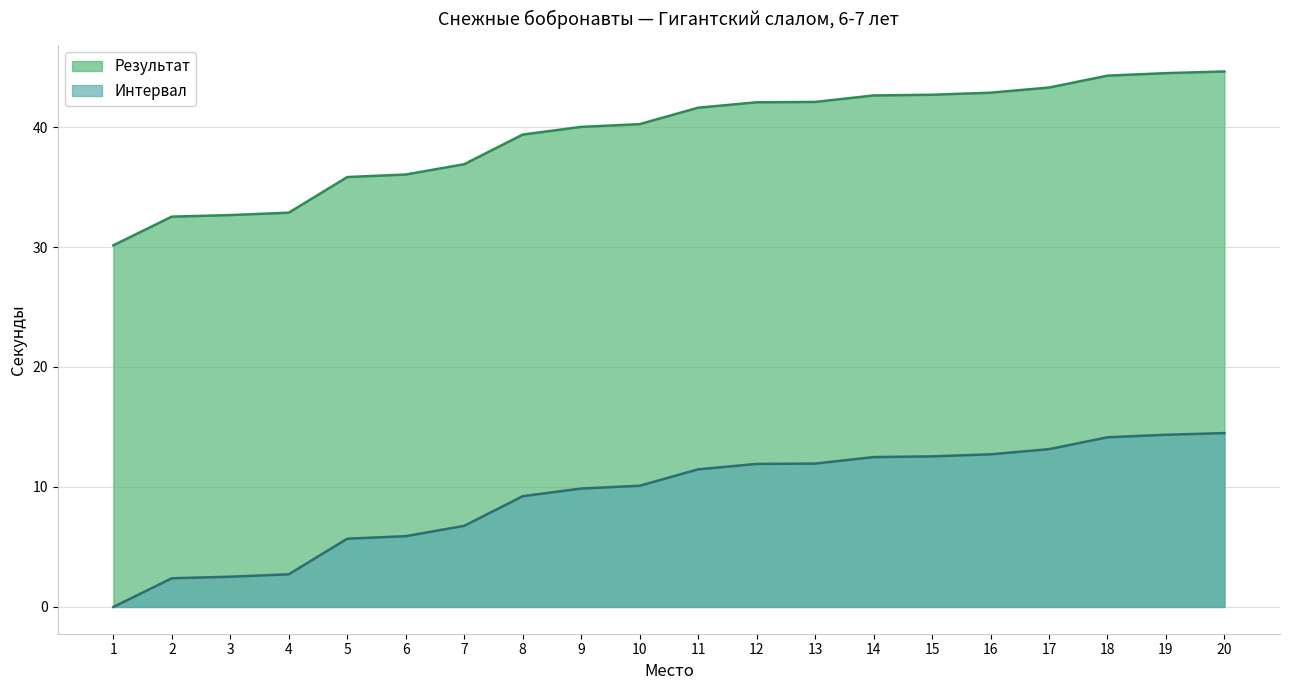

What is the sum of the Интервал values at 14 and 9?

22.4